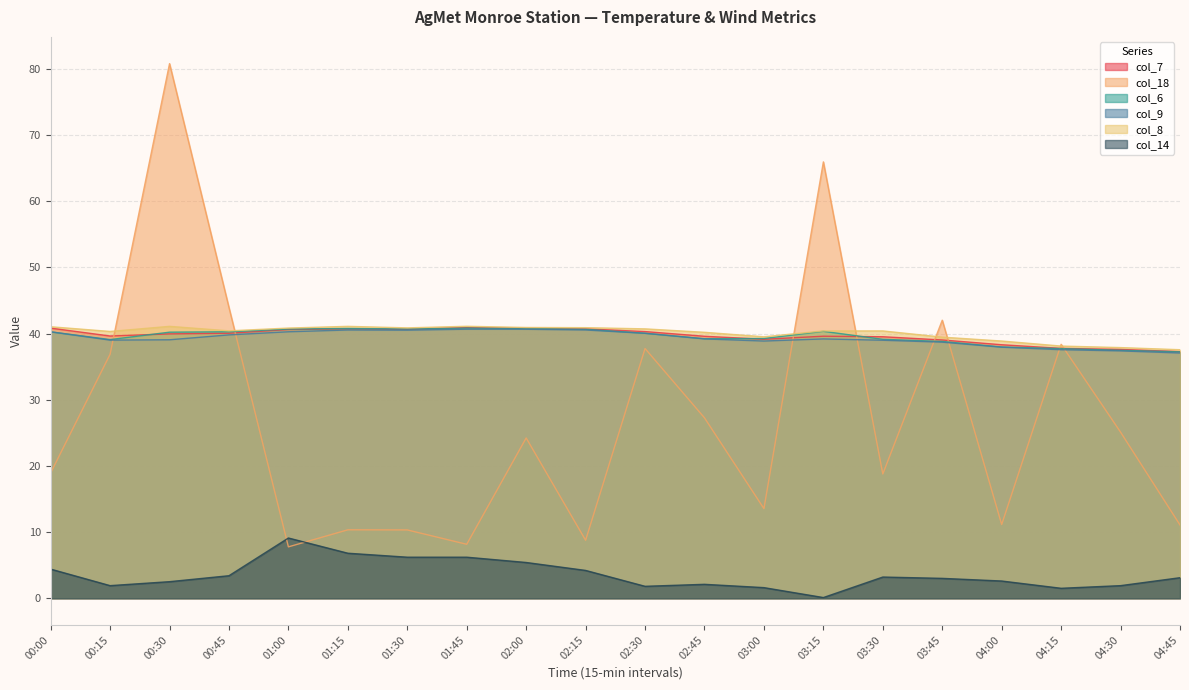

Between 04:15 and 04:30, which series saw the biggest shift?

col_18